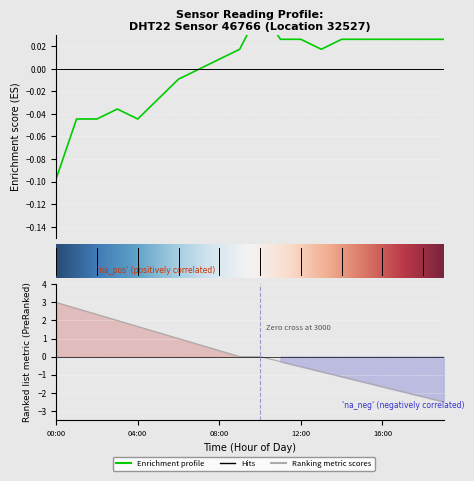

List the labels in order of value, largest first.

10:00, 11:00, 12:00, 14:00, 15:00, 16:00, 17:00, 18:00, 19:00, 09:00, 13:00, 08:00, 07:00, 06:00, 05:00, 03:00, 01:00, 02:00, 04:00, 00:00